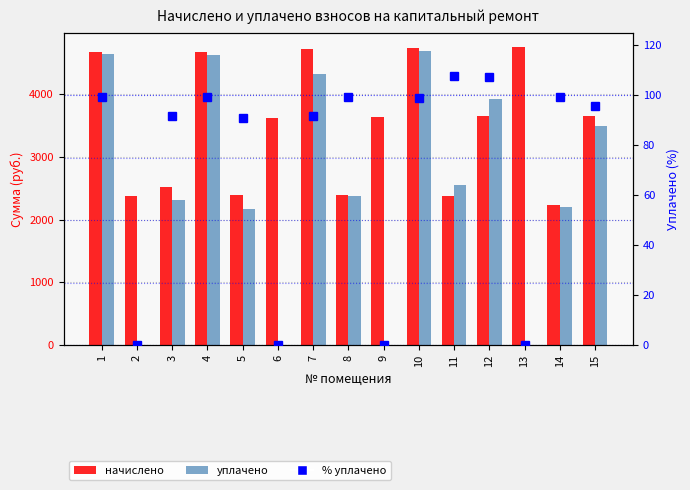

What is the maximum value for % уплачено?

107.5